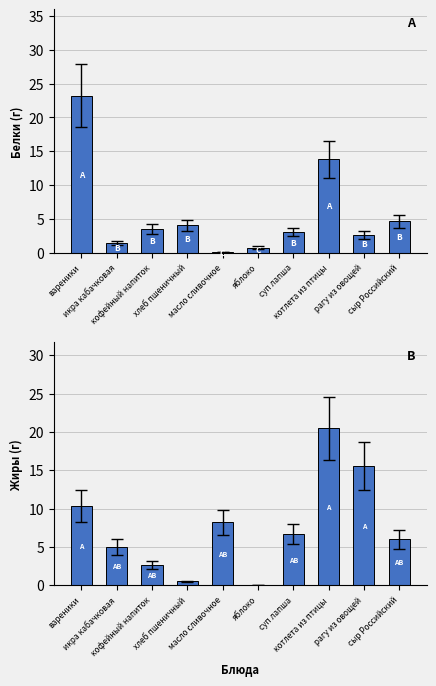

What is the spread (max minus min) of values at кофейный напиток?

0.9